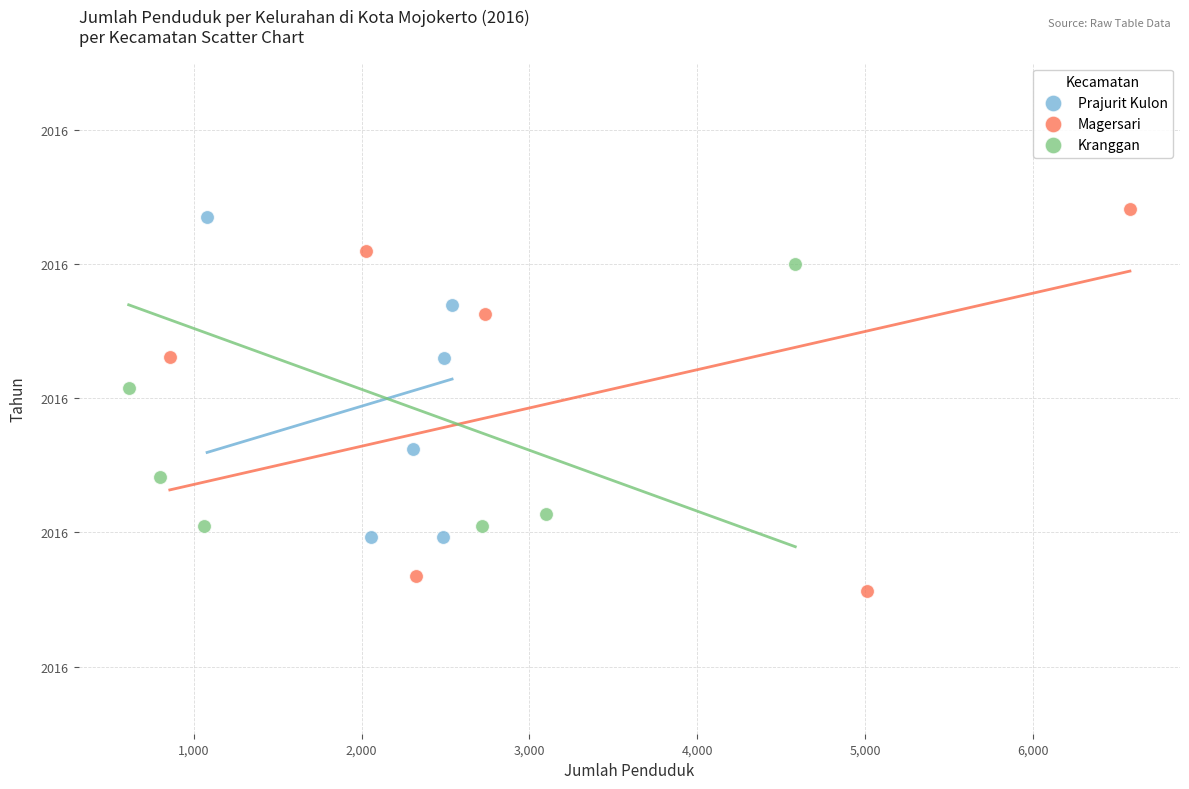

What are all the series names shown in the legend?

Prajurit Kulon, Magersari, Kranggan